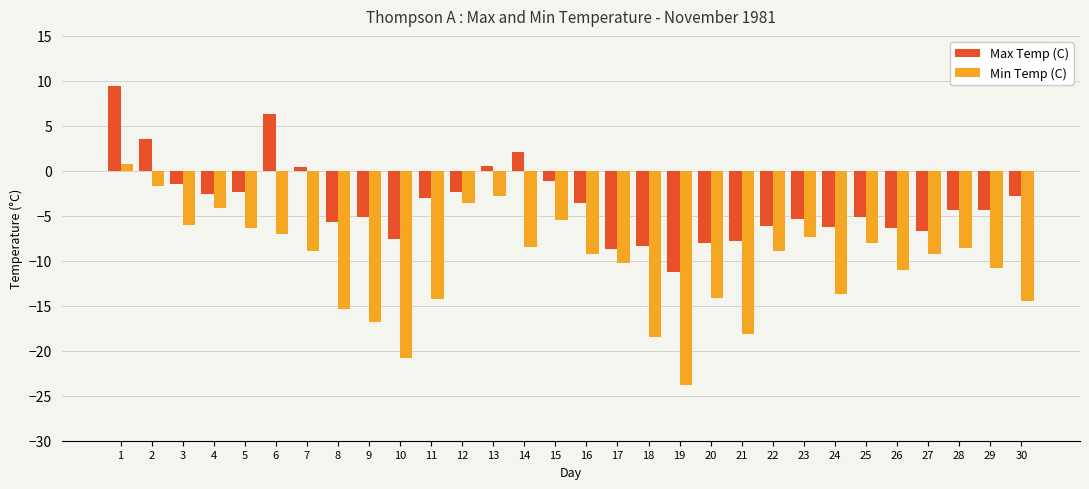

What is the difference between the highest and lowest values at 8?

9.7